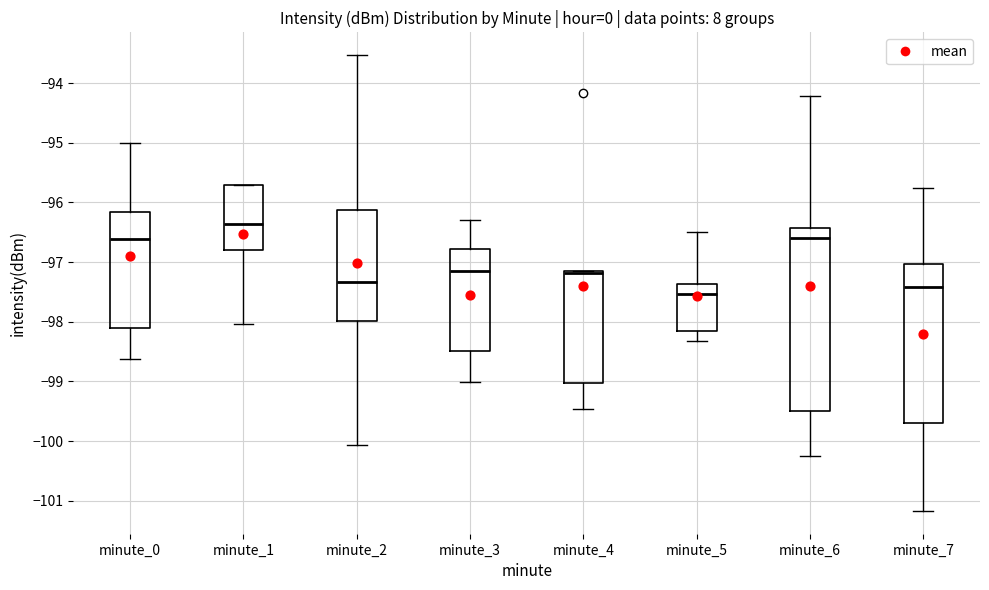

Reading left to right, read every box against the y-axis: the position of its median line, the range the box covers, and the ends of its whiskers. The values are not printed on the chart, so give them approximately, as read against the axis.

minute_0: median -96.6, box -98.1 to -96.2, whiskers -98.6 to -95.0
minute_1: median -96.4, box -96.8 to -95.7, whiskers -98.0 to -95.7
minute_2: median -97.3, box -98.0 to -96.1, whiskers -100.1 to -93.5
minute_3: median -97.1, box -98.5 to -96.8, whiskers -99.0 to -96.3
minute_4: median -97.2, box -99.0 to -97.1, whiskers -99.5 to -97.1
minute_5: median -97.5, box -98.1 to -97.4, whiskers -98.3 to -96.5
minute_6: median -96.6, box -99.5 to -96.4, whiskers -100.2 to -94.2
minute_7: median -97.4, box -99.7 to -97.0, whiskers -101.2 to -95.7